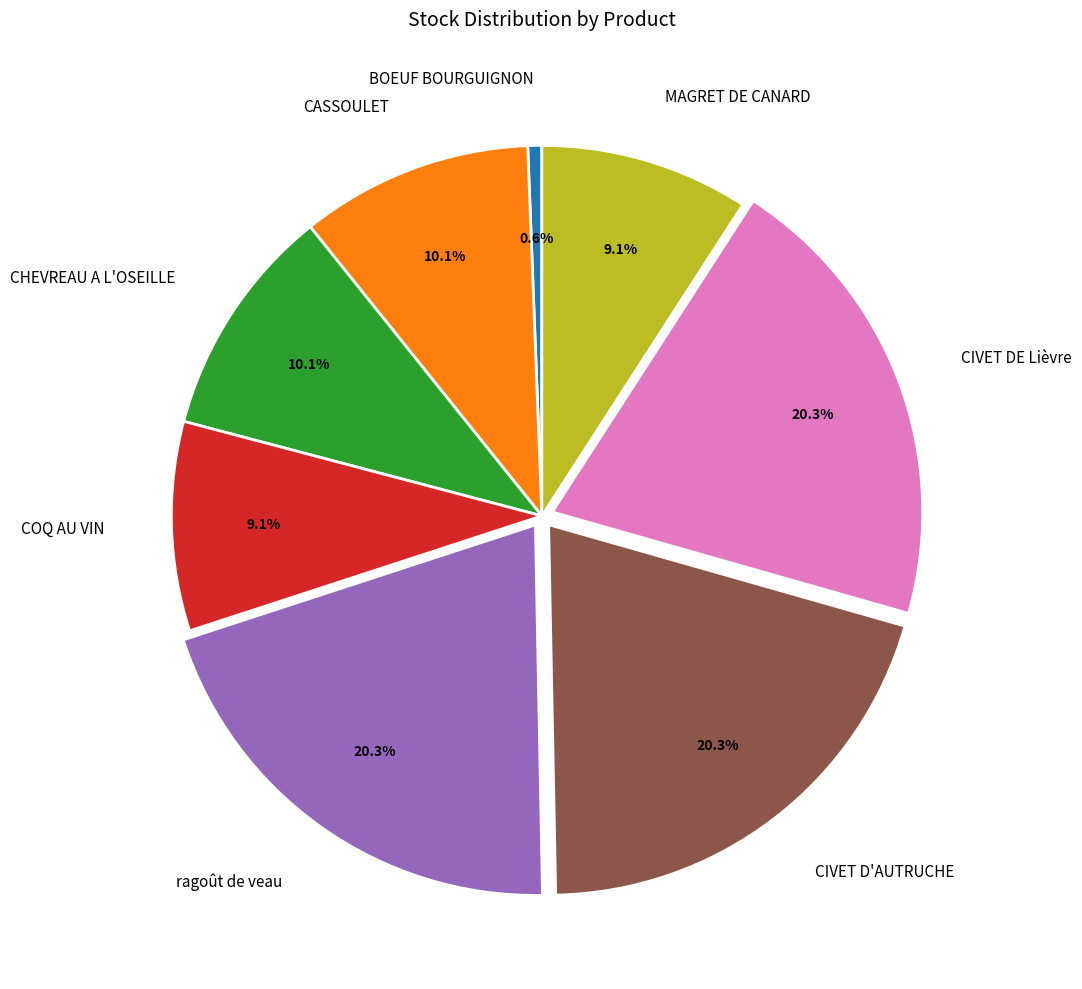

Does ragoût de veau account for over 50% of the chart?

No